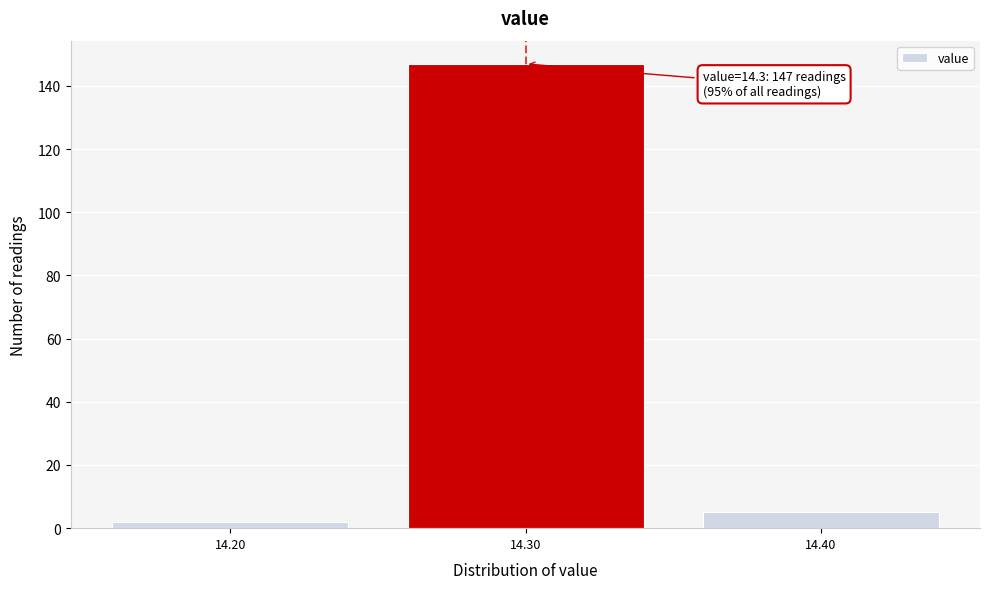

Reading right to left, extract all data points from this chart.

14.40=5	14.30=147	14.20=2